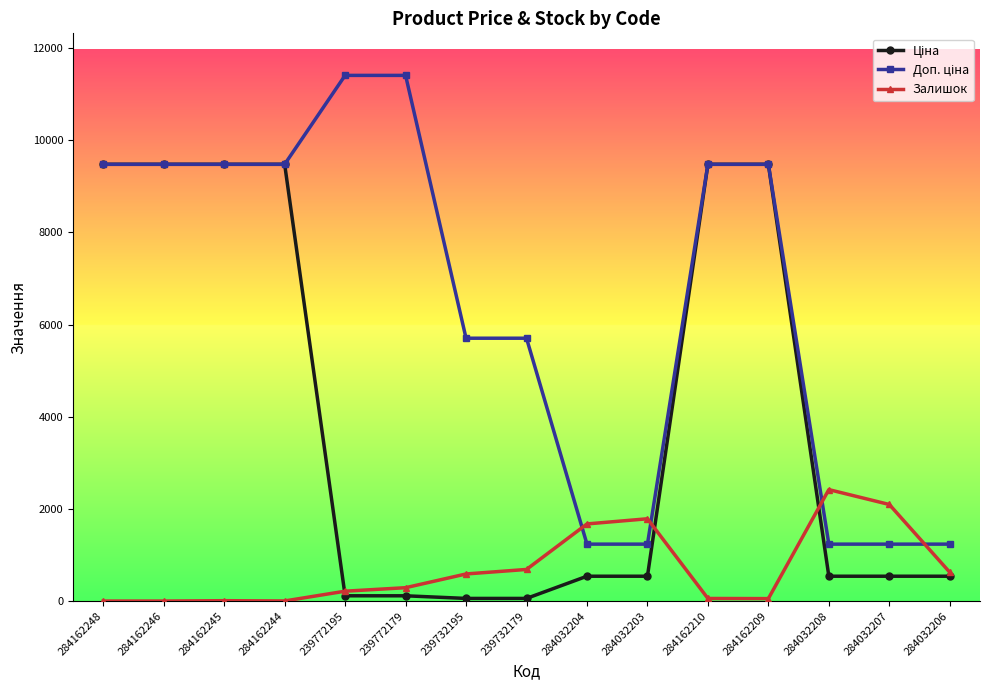

True or false: Залишок has more than 1 points higher than both neighbors.

True